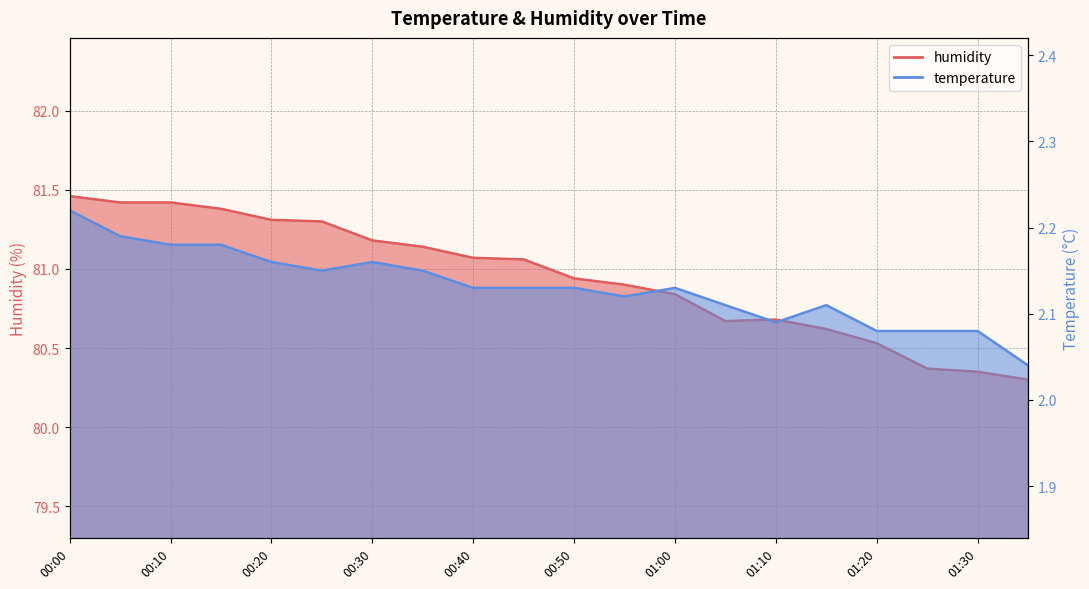

Count the number of categories in the chart.

20